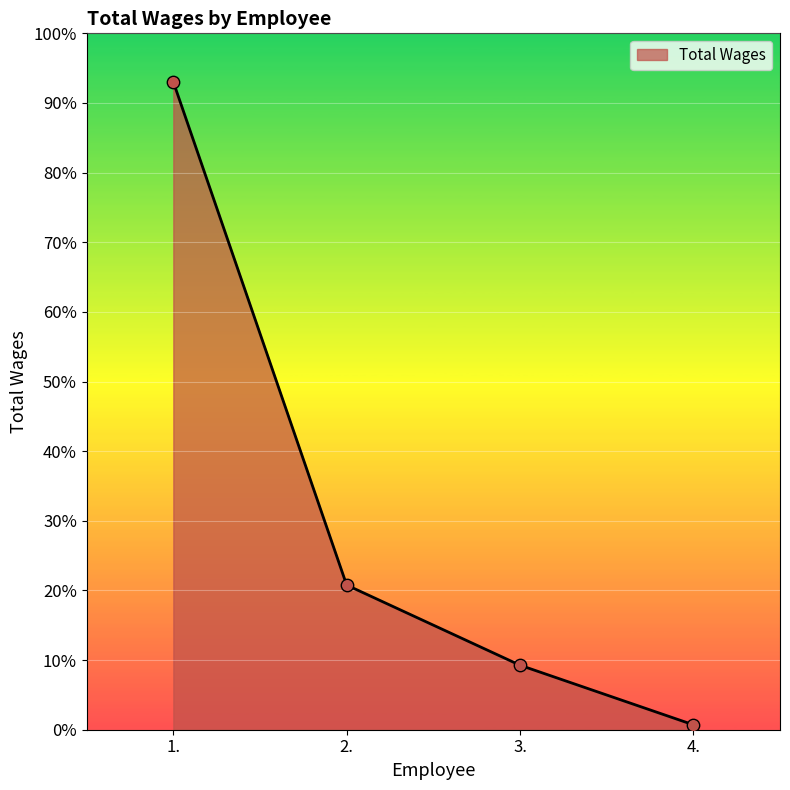

Approximately how many times larger is the value at 3. compared to 4.?

13.1